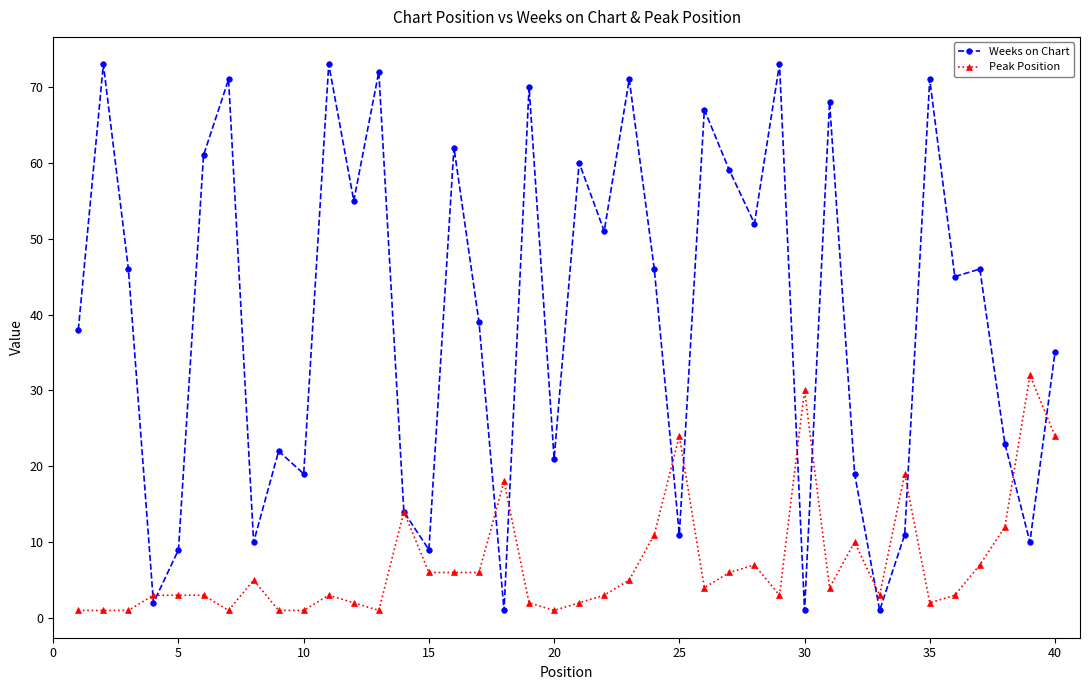

List the series in order of their overall mean, lowest first.

Peak Position, Weeks on Chart